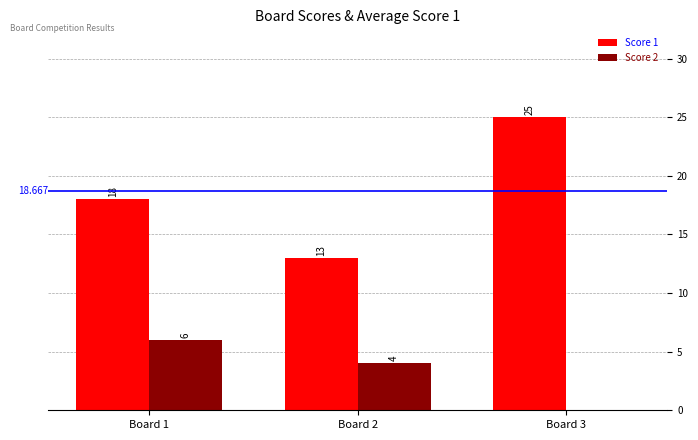

Count the Score 1 values in the range 13 to 25.

3